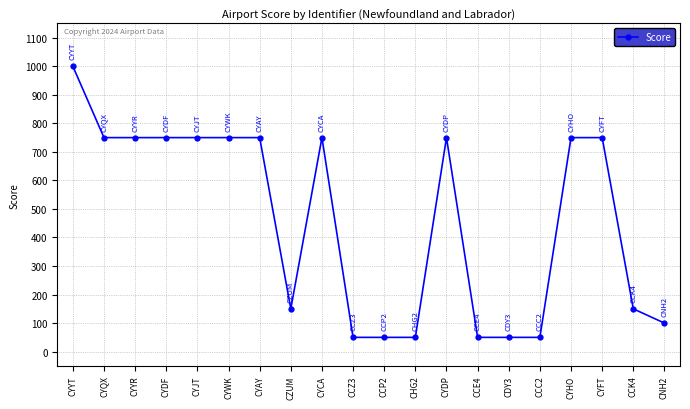

Count the number of data series in this chart.

1